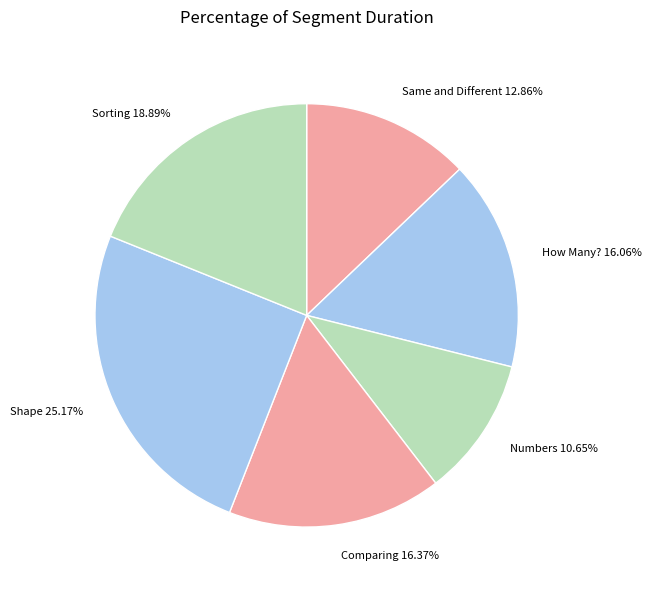

Is there any slice that represents more than half of the pie?

No